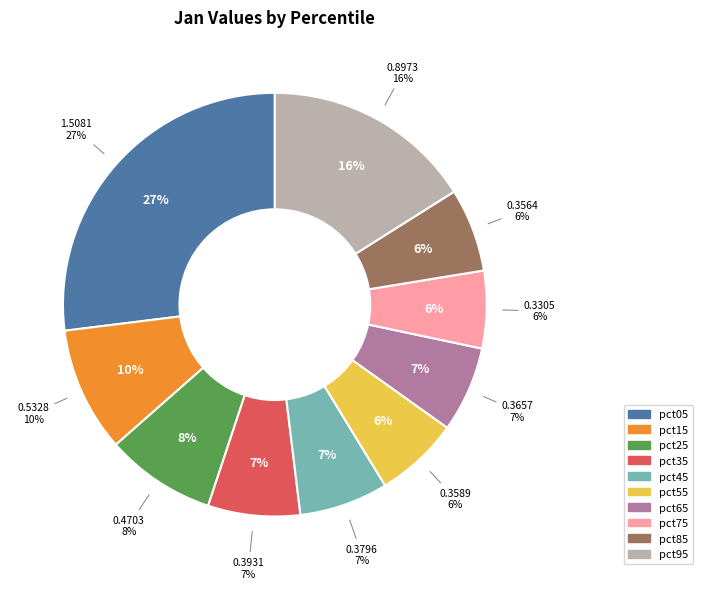

To the nearest percent, what is the difference between the pct45 and pct25 slice percentages?

2%